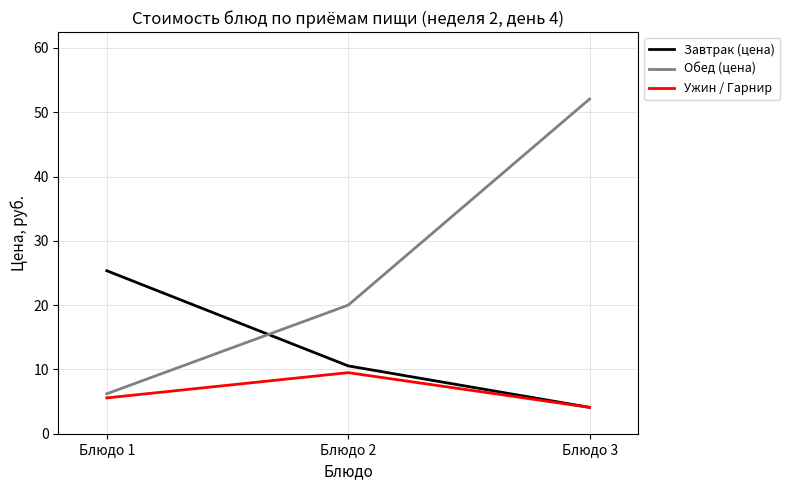

At which category is the sum across all series the highest?

Блюдо 3